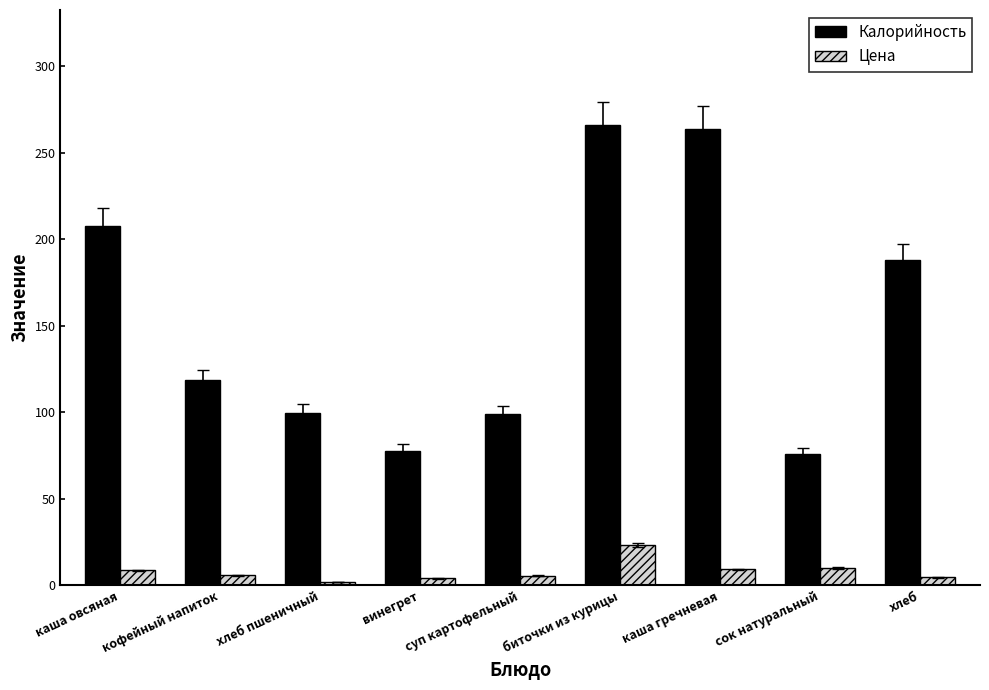

Is the value of Калорийность at суп картофельный greater than the value of Цена at хлеб?

Yes